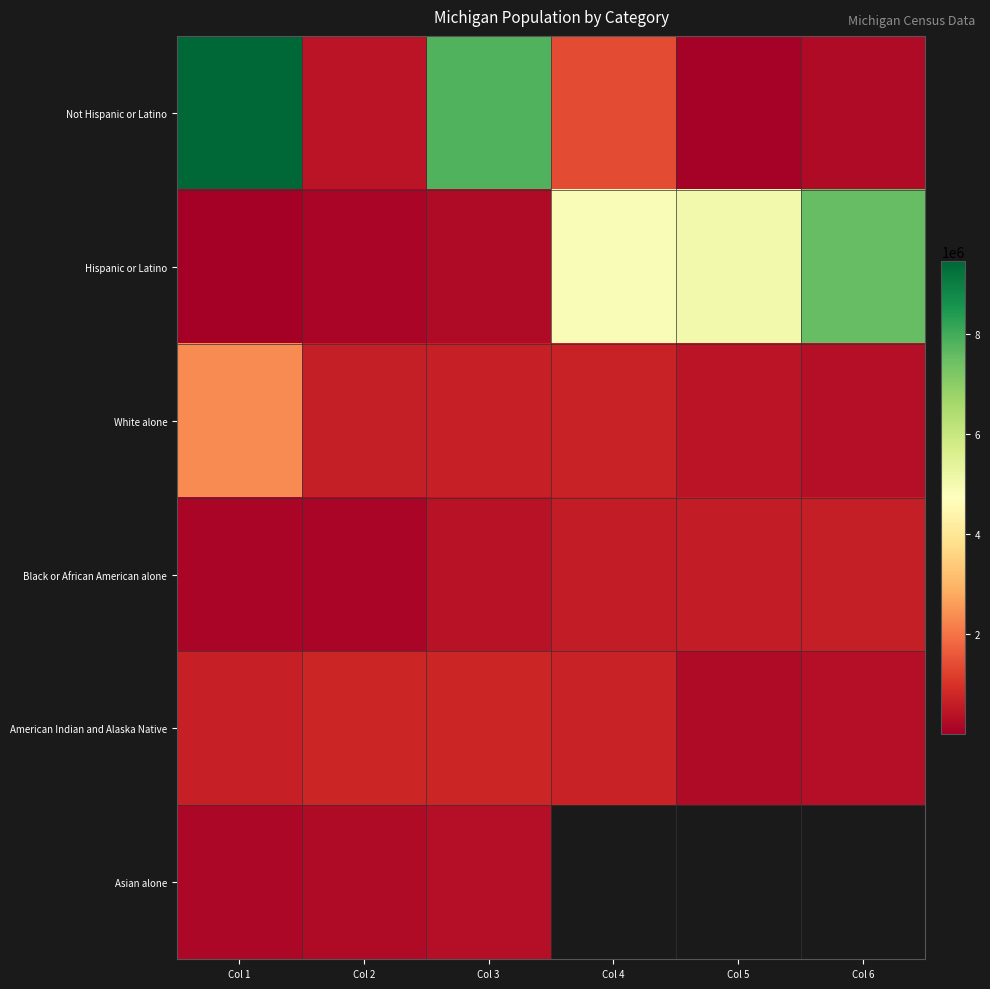

What is the difference between the American Indian and Alaska Native values at Col 4 and Col 2?

61395.0